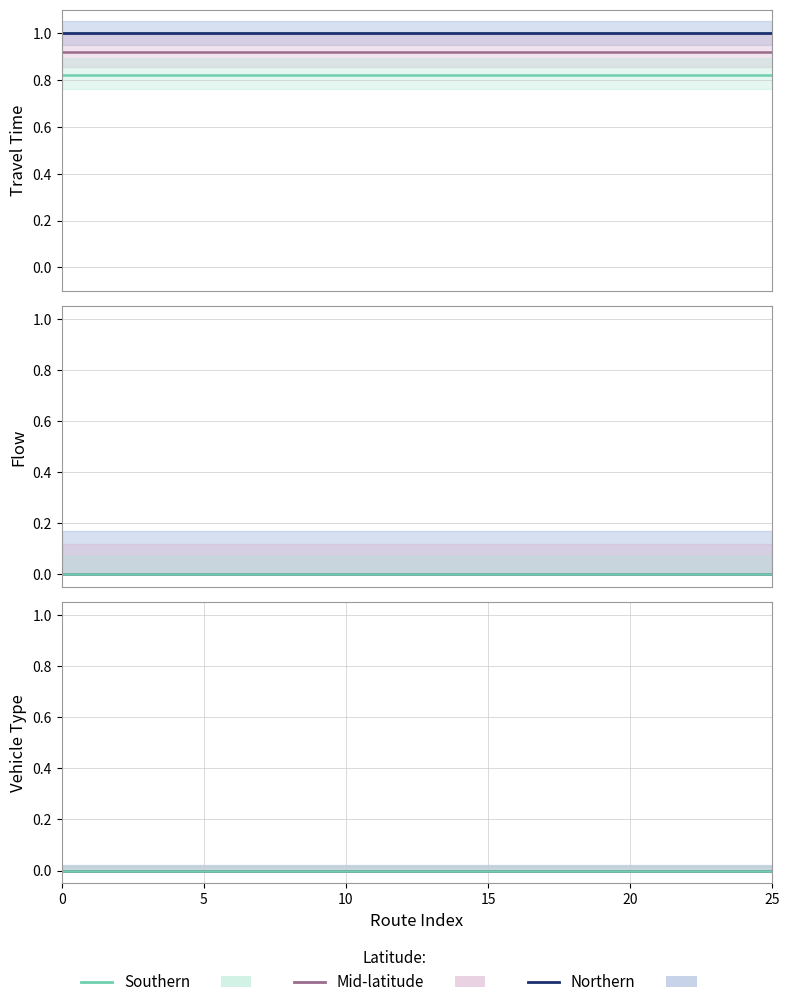

True or false: travel_time and flow cross at least once.

False